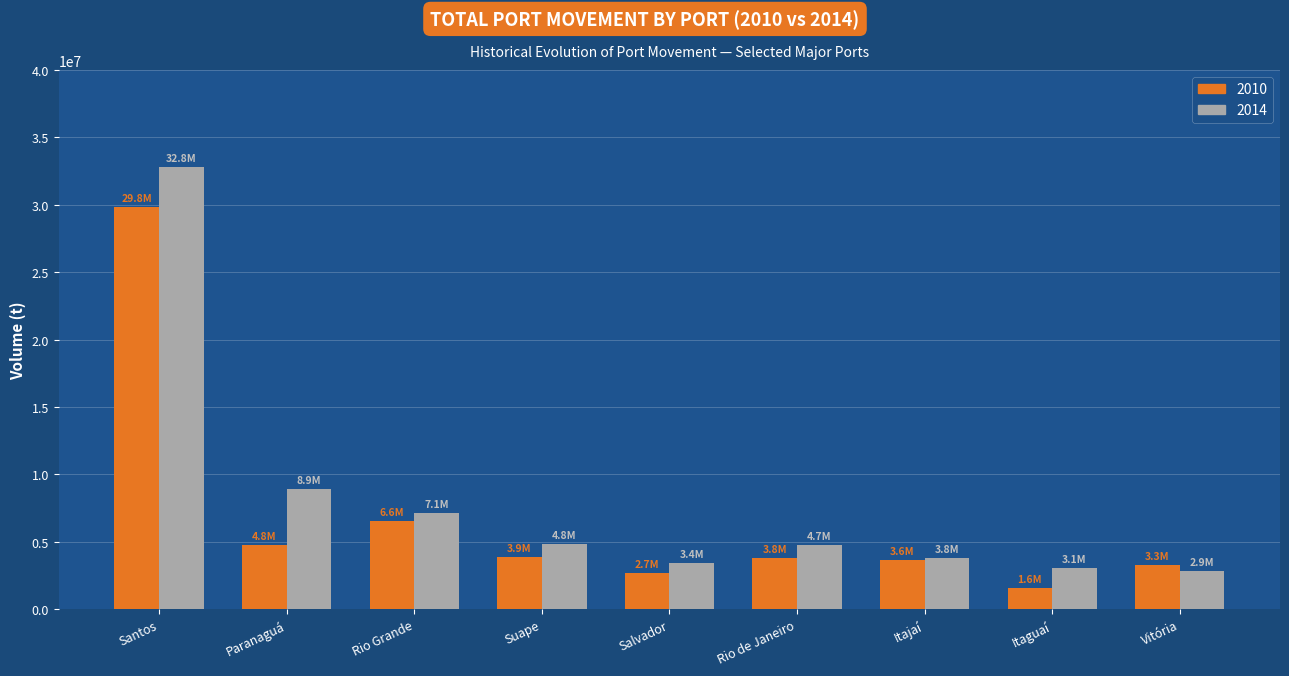

How many categories are shown in the chart?

9